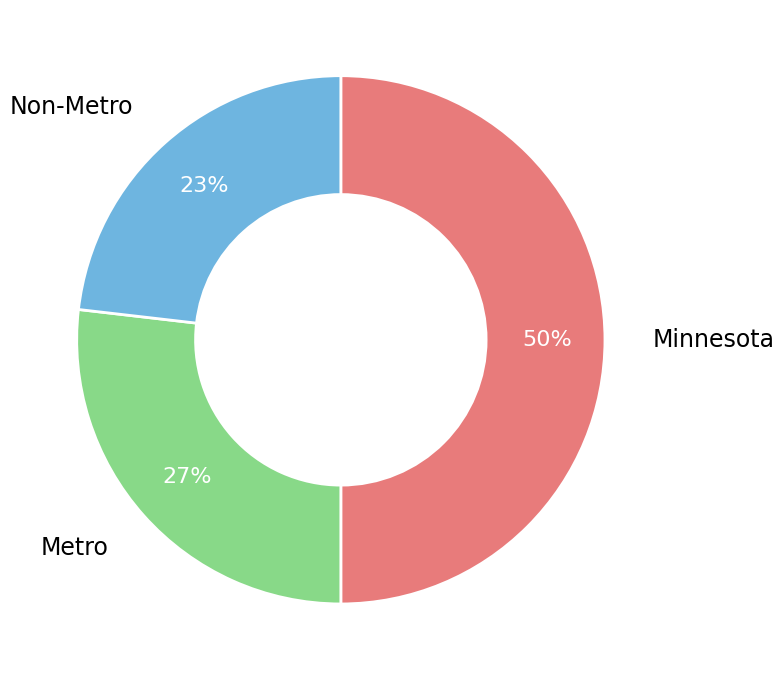

To the nearest percent, what is the average slice percentage?

33%